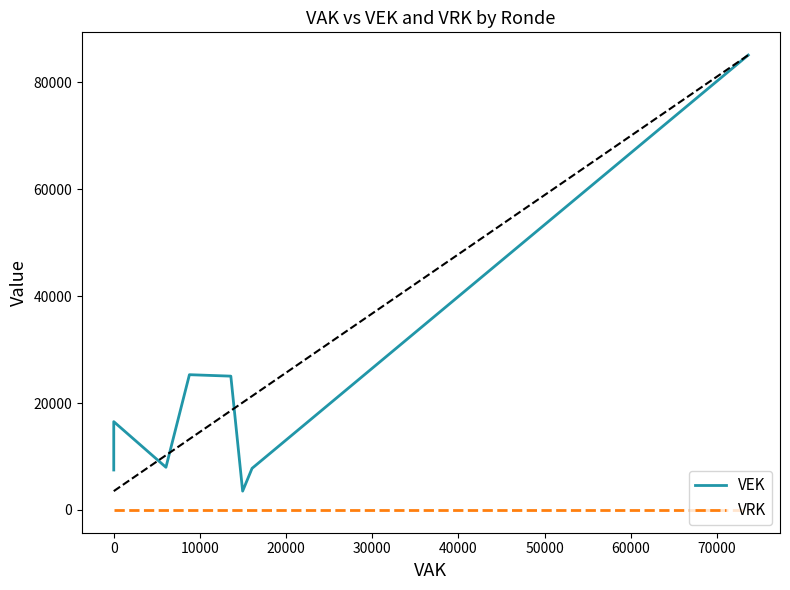

What is the lowest value of the VEK series?

3528